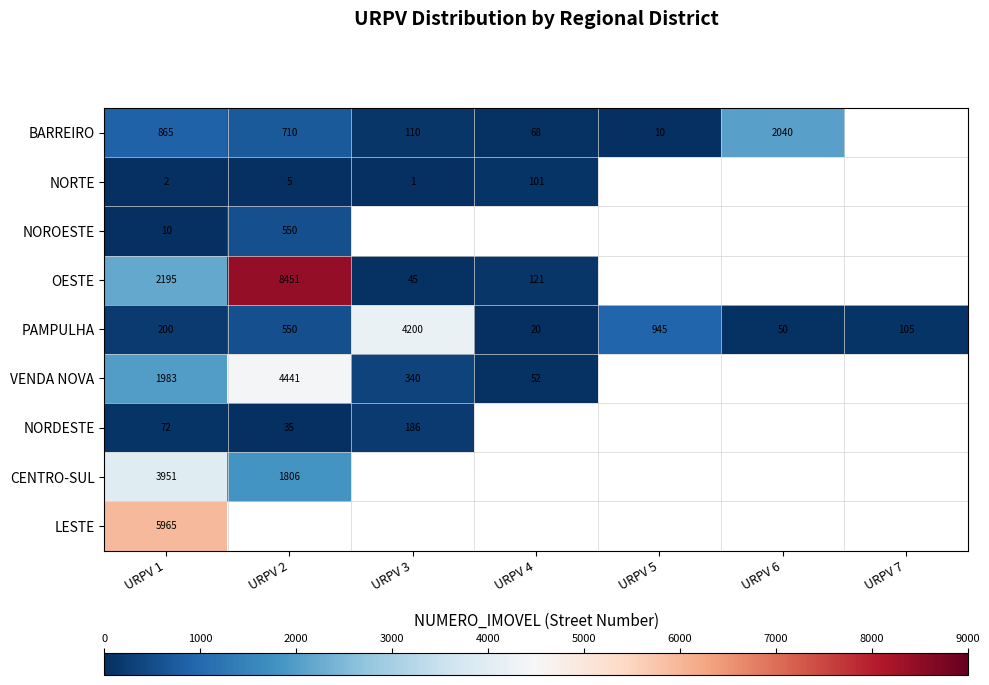

What is the difference between the NORTE values at URPV 4 and URPV 1?

99